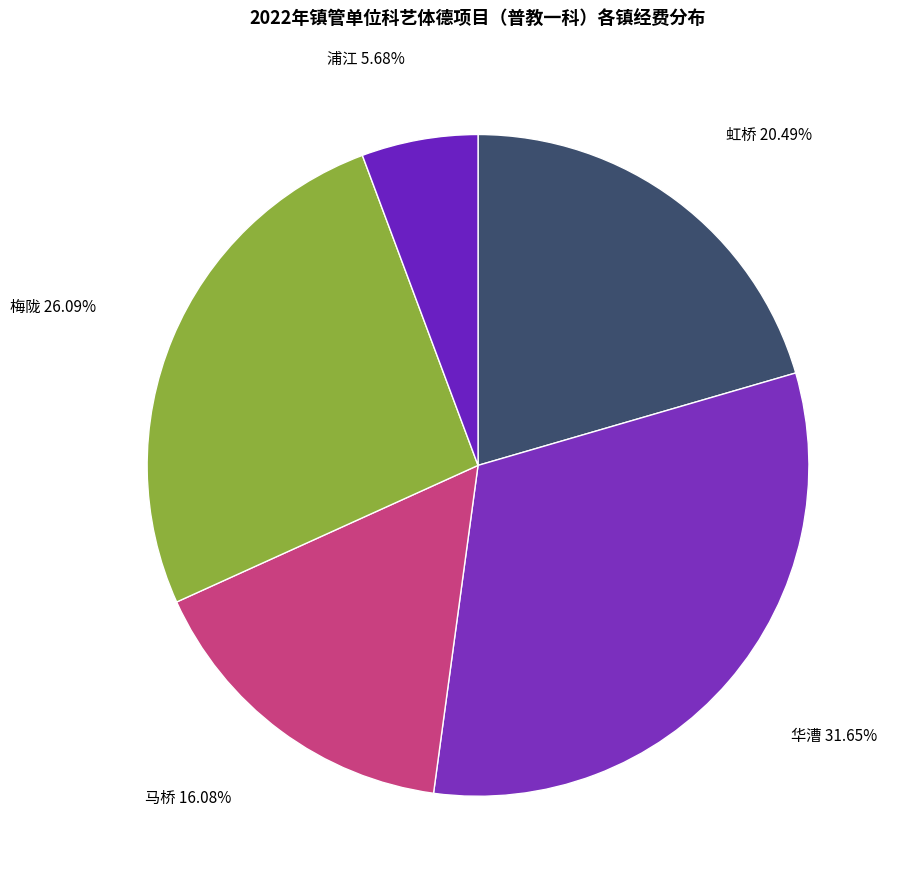

Rank the categories by value from highest to lowest.

华漕, 梅陇, 虹桥, 马桥, 浦江